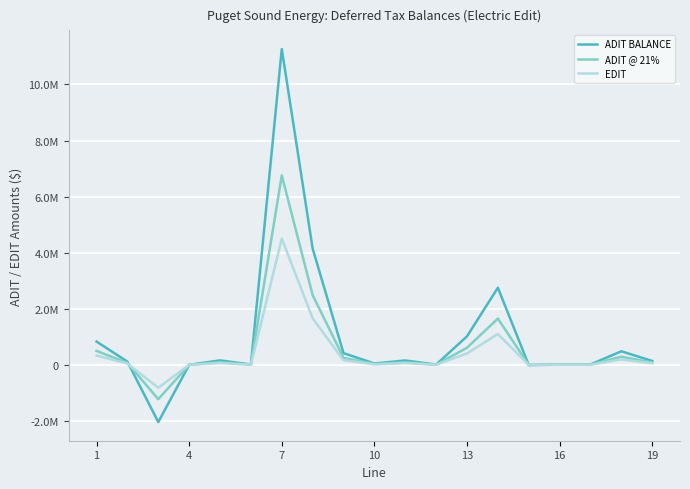

How many interior local valleys does the ADIT @ 21% series have?

5